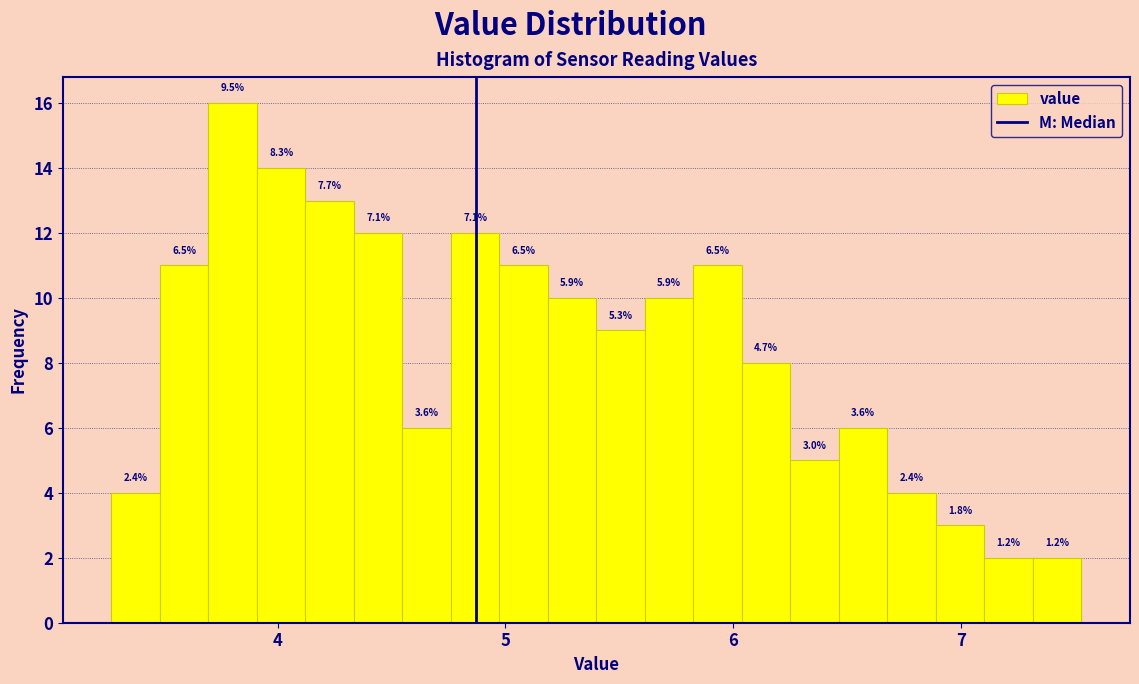

Read against the x-axis, roughly where is the centre of the tallest bar?

3.8